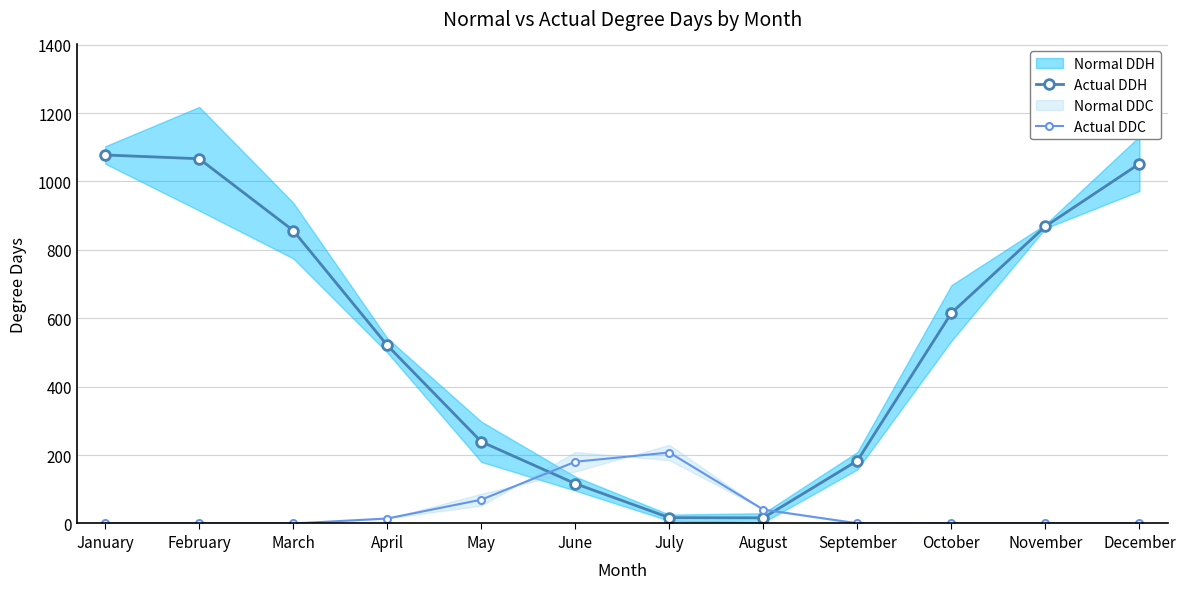

True or false: Actual DDH and Actual DDC intersect in this chart.

True